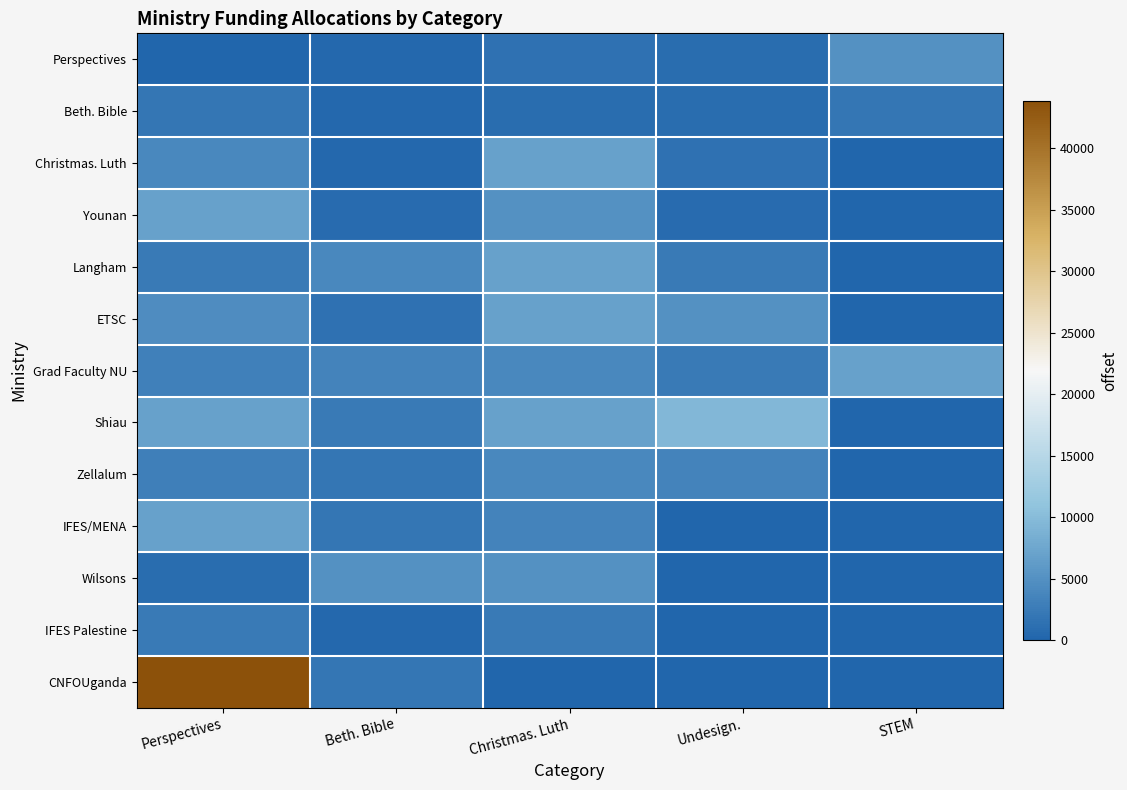

How many categories are shown in the chart?

5